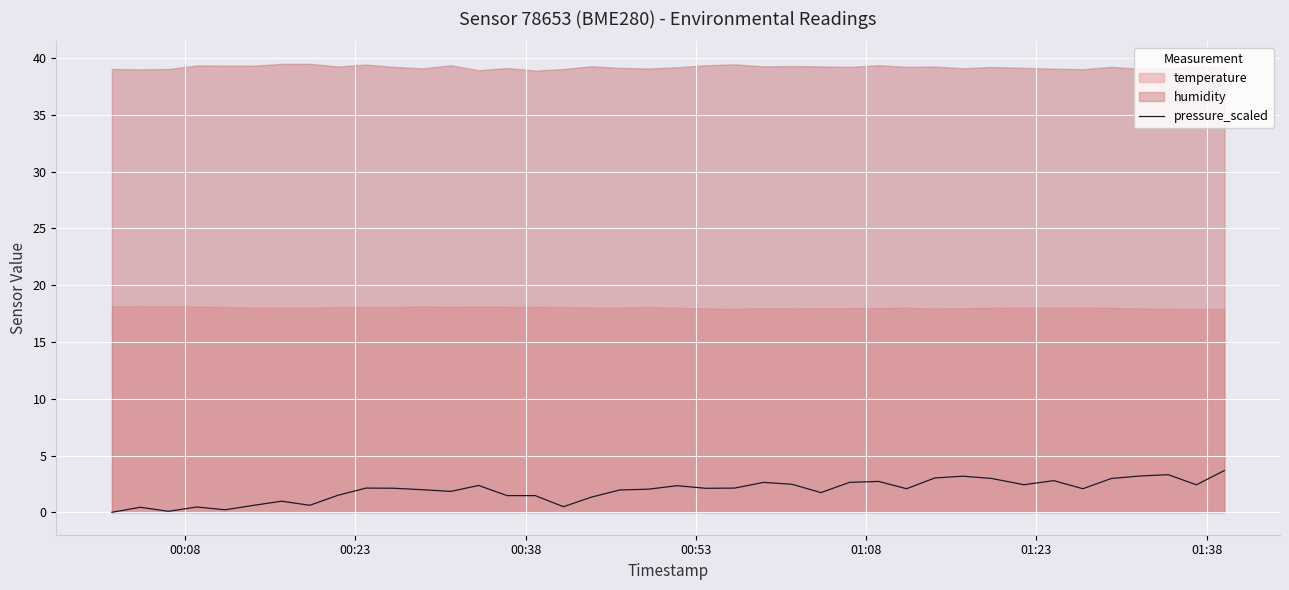

What is the maximum value for pressure_scaled?

3.7